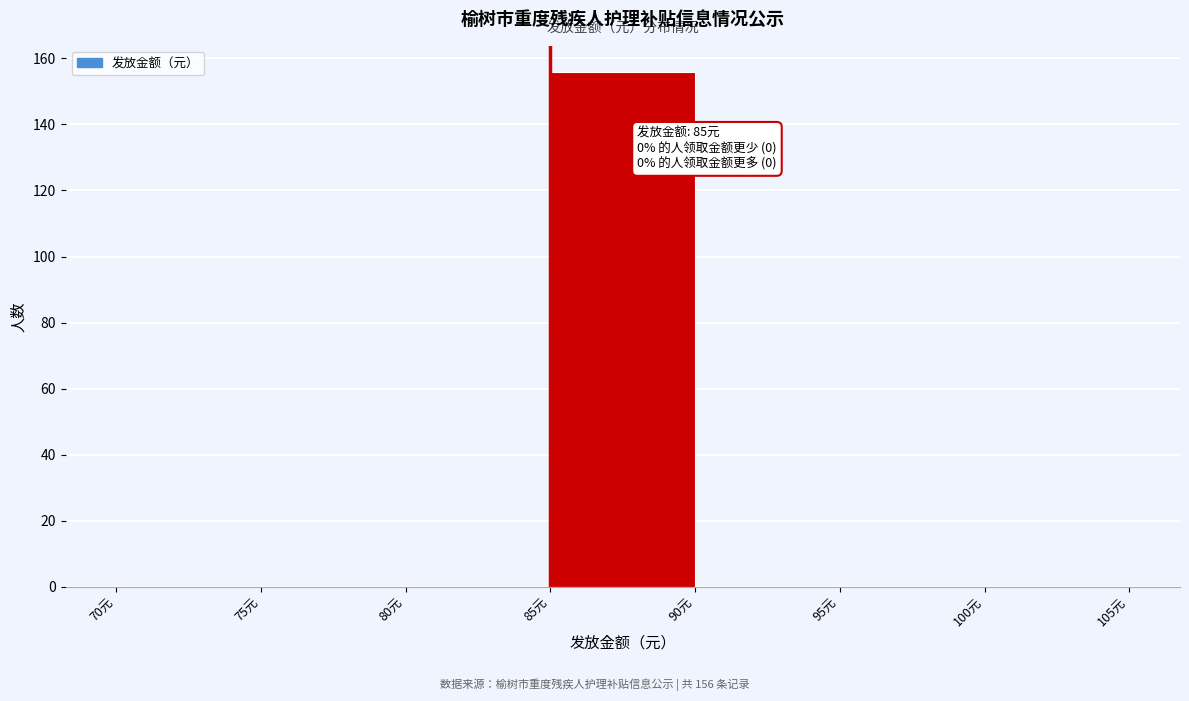

Over which range of the x-axis is the bar tallest?

85 to 90